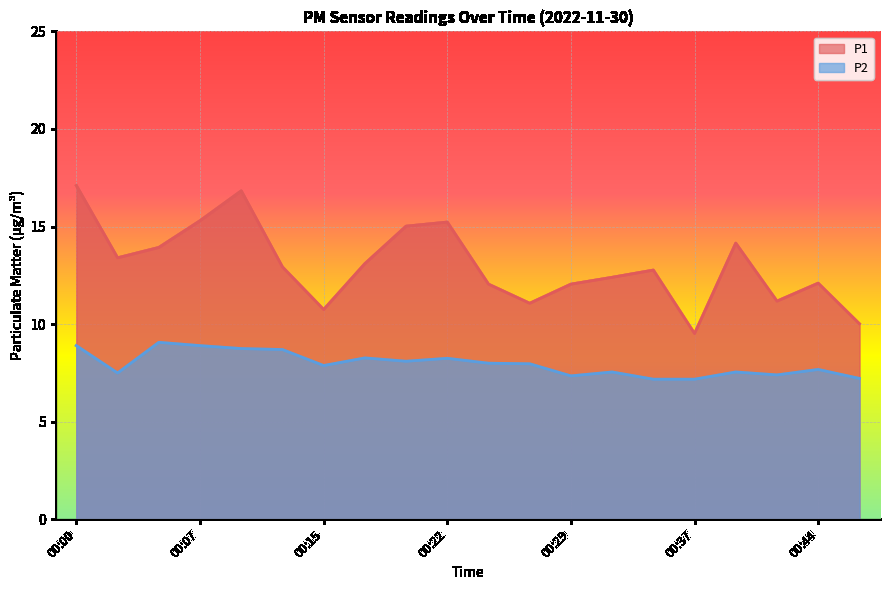

What is the difference between the maximum and minimum values in the P1 series?

7.6